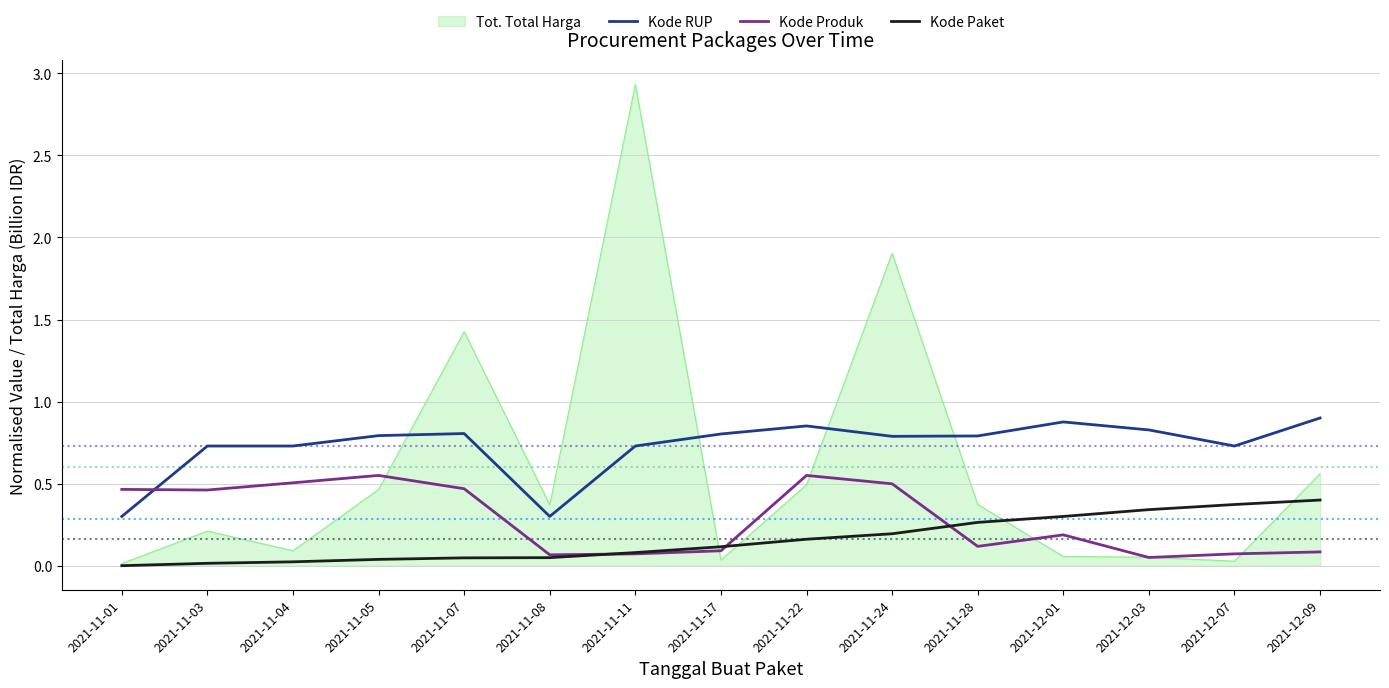

Rank the series by their maximum value, from highest to lowest.

Tot. Total Harga, Kode RUP, Kode Produk, Kode Paket